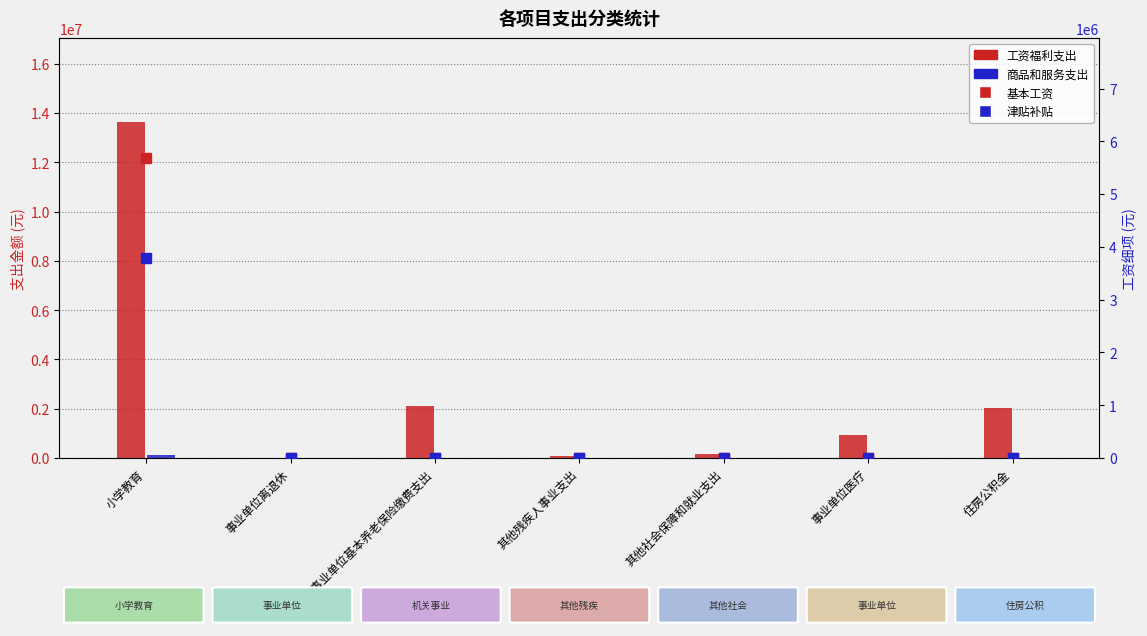

List the series in order of their peak value, lowest first.

商品和服务支出, 津贴补贴, 基本工资, 工资福利支出